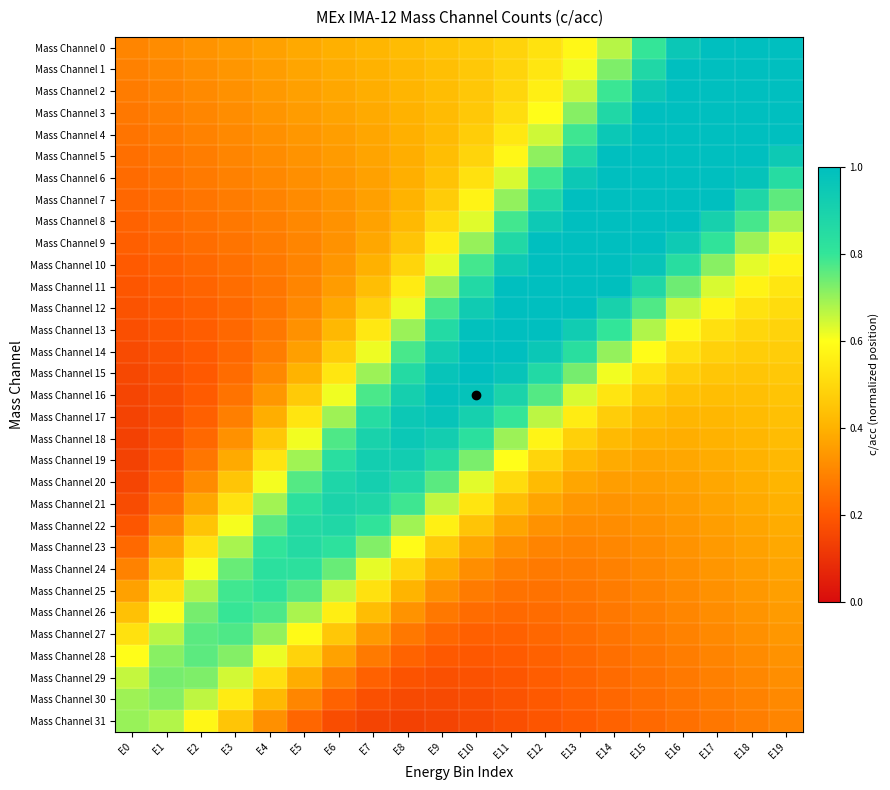

Reading left to right, what are all the values shown in this chart?

Mass Channel 0: E0=0.3	E1=0.3	E2=0.3	E3=0.3	E4=0.4	E5=0.4	E6=0.4	E7=0.4	E8=0.4	E9=0.4	E10=0.5	E11=0.5	E12=0.5	E13=0.6	E14=0.7	E15=0.8	E16=1.0	E17=1.1	E18=1.2	E19=1.3
Mass Channel 1: E0=0.3	E1=0.3	E2=0.3	E3=0.3	E4=0.4	E5=0.4	E6=0.4	E7=0.4	E8=0.4	E9=0.4	E10=0.5	E11=0.5	E12=0.5	E13=0.6	E14=0.7	E15=0.9	E16=1.0	E17=1.2	E18=1.3	E19=1.3
Mass Channel 2: E0=0.3	E1=0.3	E2=0.3	E3=0.3	E4=0.3	E5=0.4	E6=0.4	E7=0.4	E8=0.4	E9=0.4	E10=0.5	E11=0.5	E12=0.6	E13=0.7	E14=0.8	E15=1.0	E16=1.1	E17=1.2	E18=1.3	E19=1.2
Mass Channel 3: E0=0.3	E1=0.3	E2=0.3	E3=0.3	E4=0.3	E5=0.3	E6=0.4	E7=0.4	E8=0.4	E9=0.4	E10=0.5	E11=0.5	E12=0.6	E13=0.7	E14=0.9	E15=1.0	E16=1.2	E17=1.2	E18=1.2	E19=1.1
Mass Channel 4: E0=0.3	E1=0.3	E2=0.3	E3=0.3	E4=0.3	E5=0.3	E6=0.4	E7=0.4	E8=0.4	E9=0.4	E10=0.5	E11=0.5	E12=0.6	E13=0.8	E14=1.0	E15=1.1	E16=1.2	E17=1.2	E18=1.2	E19=1.0
Mass Channel 5: E0=0.3	E1=0.3	E2=0.3	E3=0.3	E4=0.3	E5=0.3	E6=0.3	E7=0.4	E8=0.4	E9=0.4	E10=0.5	E11=0.6	E12=0.7	E13=0.9	E14=1.0	E15=1.2	E16=1.2	E17=1.2	E18=1.1	E19=0.9
Mass Channel 6: E0=0.2	E1=0.3	E2=0.3	E3=0.3	E4=0.3	E5=0.3	E6=0.3	E7=0.4	E8=0.4	E9=0.4	E10=0.5	E11=0.6	E12=0.8	E13=0.9	E14=1.1	E15=1.2	E16=1.2	E17=1.1	E18=1.0	E19=0.8
Mass Channel 7: E0=0.2	E1=0.2	E2=0.3	E3=0.3	E4=0.3	E5=0.3	E6=0.3	E7=0.4	E8=0.4	E9=0.5	E10=0.6	E11=0.7	E12=0.9	E13=1.0	E14=1.1	E15=1.2	E16=1.1	E17=1.0	E18=0.9	E19=0.8
Mass Channel 8: E0=0.2	E1=0.2	E2=0.3	E3=0.3	E4=0.3	E5=0.3	E6=0.3	E7=0.4	E8=0.4	E9=0.5	E10=0.6	E11=0.8	E12=0.9	E13=1.1	E14=1.1	E15=1.1	E16=1.0	E17=0.9	E18=0.8	E19=0.7
Mass Channel 9: E0=0.2	E1=0.2	E2=0.2	E3=0.3	E4=0.3	E5=0.3	E6=0.3	E7=0.4	E8=0.4	E9=0.6	E10=0.7	E11=0.9	E12=1.0	E13=1.1	E14=1.1	E15=1.1	E16=0.9	E17=0.8	E18=0.7	E19=0.6
Mass Channel 10: E0=0.2	E1=0.2	E2=0.2	E3=0.3	E4=0.3	E5=0.3	E6=0.3	E7=0.4	E8=0.5	E9=0.6	E10=0.8	E11=0.9	E12=1.1	E13=1.1	E14=1.1	E15=1.0	E16=0.8	E17=0.7	E18=0.6	E19=0.6
Mass Channel 11: E0=0.2	E1=0.2	E2=0.2	E3=0.2	E4=0.3	E5=0.3	E6=0.4	E7=0.4	E8=0.5	E9=0.7	E10=0.9	E11=1.0	E12=1.1	E13=1.1	E14=1.0	E15=0.9	E16=0.7	E17=0.6	E18=0.6	E19=0.5
Mass Channel 12: E0=0.2	E1=0.2	E2=0.2	E3=0.2	E4=0.3	E5=0.3	E6=0.4	E7=0.5	E8=0.6	E9=0.8	E10=0.9	E11=1.0	E12=1.1	E13=1.0	E14=0.9	E15=0.8	E16=0.7	E17=0.6	E18=0.5	E19=0.5
Mass Channel 13: E0=0.2	E1=0.2	E2=0.2	E3=0.2	E4=0.3	E5=0.3	E6=0.4	E7=0.5	E8=0.7	E9=0.9	E10=1.0	E11=1.0	E12=1.0	E13=0.9	E14=0.8	E15=0.7	E16=0.6	E17=0.5	E18=0.5	E19=0.5
Mass Channel 14: E0=0.2	E1=0.2	E2=0.2	E3=0.2	E4=0.3	E5=0.4	E6=0.5	E7=0.6	E8=0.8	E9=0.9	E10=1.0	E11=1.0	E12=1.0	E13=0.8	E14=0.7	E15=0.6	E16=0.5	E17=0.5	E18=0.5	E19=0.5
Mass Channel 15: E0=0.2	E1=0.2	E2=0.2	E3=0.2	E4=0.3	E5=0.4	E6=0.5	E7=0.7	E8=0.9	E9=1.0	E10=1.0	E11=1.0	E12=0.9	E13=0.7	E14=0.6	E15=0.5	E16=0.5	E17=0.5	E18=0.5	E19=0.5
Mass Channel 16: E0=0.1	E1=0.2	E2=0.2	E3=0.3	E4=0.3	E5=0.5	E6=0.6	E7=0.8	E8=0.9	E9=1.0	E10=1.0	E11=0.9	E12=0.8	E13=0.6	E14=0.5	E15=0.5	E16=0.4	E17=0.4	E18=0.4	E19=0.4
Mass Channel 17: E0=0.1	E1=0.2	E2=0.2	E3=0.3	E4=0.4	E5=0.5	E6=0.7	E7=0.8	E8=0.9	E9=1.0	E10=0.9	E11=0.8	E12=0.7	E13=0.6	E14=0.5	E15=0.4	E16=0.4	E17=0.4	E18=0.4	E19=0.4
Mass Channel 18: E0=0.1	E1=0.2	E2=0.2	E3=0.3	E4=0.5	E5=0.6	E6=0.8	E7=0.9	E8=1.0	E9=0.9	E10=0.8	E11=0.7	E12=0.6	E13=0.5	E14=0.4	E15=0.4	E16=0.4	E17=0.4	E18=0.4	E19=0.4
Mass Channel 19: E0=0.1	E1=0.2	E2=0.3	E3=0.4	E4=0.5	E5=0.7	E6=0.8	E7=0.9	E8=0.9	E9=0.9	E10=0.7	E11=0.6	E12=0.5	E13=0.4	E14=0.4	E15=0.4	E16=0.4	E17=0.4	E18=0.4	E19=0.4
Mass Channel 20: E0=0.1	E1=0.2	E2=0.3	E3=0.4	E4=0.6	E5=0.8	E6=0.9	E7=0.9	E8=0.9	E9=0.8	E10=0.6	E11=0.5	E12=0.4	E13=0.4	E14=0.4	E15=0.4	E16=0.4	E17=0.4	E18=0.4	E19=0.4
Mass Channel 21: E0=0.2	E1=0.3	E2=0.4	E3=0.5	E4=0.7	E5=0.8	E6=0.9	E7=0.9	E8=0.8	E9=0.7	E10=0.5	E11=0.4	E12=0.4	E13=0.3	E14=0.3	E15=0.3	E16=0.4	E17=0.4	E18=0.4	E19=0.4
Mass Channel 22: E0=0.2	E1=0.3	E2=0.4	E3=0.6	E4=0.8	E5=0.9	E6=0.9	E7=0.8	E8=0.7	E9=0.6	E10=0.4	E11=0.4	E12=0.3	E13=0.3	E14=0.3	E15=0.3	E16=0.3	E17=0.4	E18=0.4	E19=0.4
Mass Channel 23: E0=0.2	E1=0.4	E2=0.5	E3=0.7	E4=0.8	E5=0.9	E6=0.8	E7=0.7	E8=0.6	E9=0.5	E10=0.4	E11=0.3	E12=0.3	E13=0.3	E14=0.3	E15=0.3	E16=0.3	E17=0.3	E18=0.4	E19=0.4
Mass Channel 24: E0=0.3	E1=0.4	E2=0.6	E3=0.7	E4=0.8	E5=0.8	E6=0.7	E7=0.6	E8=0.5	E9=0.4	E10=0.3	E11=0.3	E12=0.3	E13=0.3	E14=0.3	E15=0.3	E16=0.3	E17=0.3	E18=0.4	E19=0.4
Mass Channel 25: E0=0.4	E1=0.5	E2=0.7	E3=0.8	E4=0.8	E5=0.8	E6=0.7	E7=0.5	E8=0.4	E9=0.3	E10=0.3	E11=0.3	E12=0.3	E13=0.3	E14=0.3	E15=0.3	E16=0.3	E17=0.3	E18=0.3	E19=0.4
Mass Channel 26: E0=0.4	E1=0.6	E2=0.7	E3=0.8	E4=0.8	E5=0.7	E6=0.6	E7=0.4	E8=0.3	E9=0.3	E10=0.2	E11=0.2	E12=0.2	E13=0.3	E14=0.3	E15=0.3	E16=0.3	E17=0.3	E18=0.3	E19=0.3
Mass Channel 27: E0=0.5	E1=0.7	E2=0.8	E3=0.8	E4=0.7	E5=0.6	E6=0.5	E7=0.3	E8=0.3	E9=0.2	E10=0.2	E11=0.2	E12=0.2	E13=0.2	E14=0.3	E15=0.3	E16=0.3	E17=0.3	E18=0.3	E19=0.3
Mass Channel 28: E0=0.6	E1=0.7	E2=0.8	E3=0.7	E4=0.6	E5=0.5	E6=0.4	E7=0.3	E8=0.2	E9=0.2	E10=0.2	E11=0.2	E12=0.2	E13=0.2	E14=0.3	E15=0.3	E16=0.3	E17=0.3	E18=0.3	E19=0.3
Mass Channel 29: E0=0.7	E1=0.7	E2=0.7	E3=0.6	E4=0.5	E5=0.4	E6=0.3	E7=0.2	E8=0.2	E9=0.2	E10=0.2	E11=0.2	E12=0.2	E13=0.2	E14=0.2	E15=0.3	E16=0.3	E17=0.3	E18=0.3	E19=0.3
Mass Channel 30: E0=0.7	E1=0.7	E2=0.7	E3=0.5	E4=0.4	E5=0.3	E6=0.2	E7=0.2	E8=0.2	E9=0.2	E10=0.2	E11=0.2	E12=0.2	E13=0.2	E14=0.2	E15=0.2	E16=0.3	E17=0.3	E18=0.3	E19=0.3
Mass Channel 31: E0=0.7	E1=0.7	E2=0.6	E3=0.4	E4=0.3	E5=0.2	E6=0.2	E7=0.1	E8=0.1	E9=0.1	E10=0.2	E11=0.2	E12=0.2	E13=0.2	E14=0.2	E15=0.2	E16=0.3	E17=0.3	E18=0.3	E19=0.3